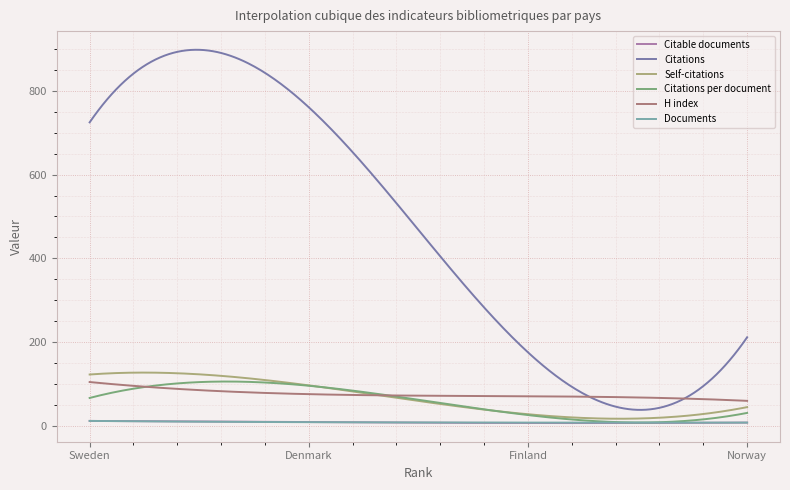

Which series has the largest total across all categories?

Citations